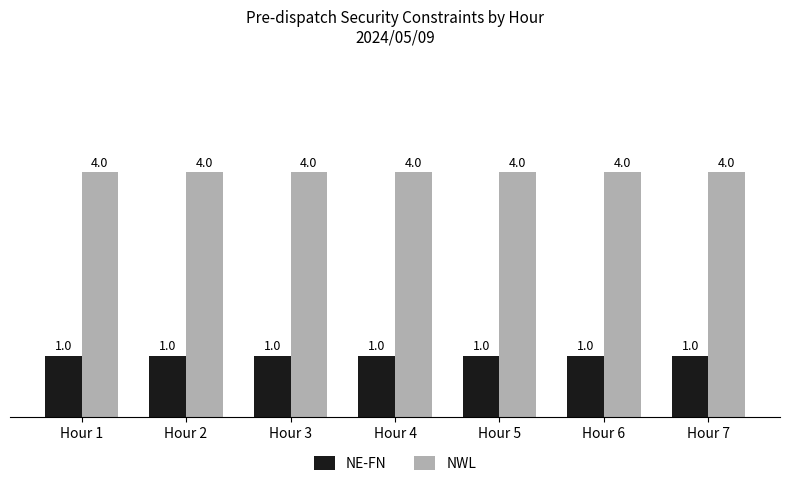

True or false: NWL has a value of 4 at Hour 5.

True